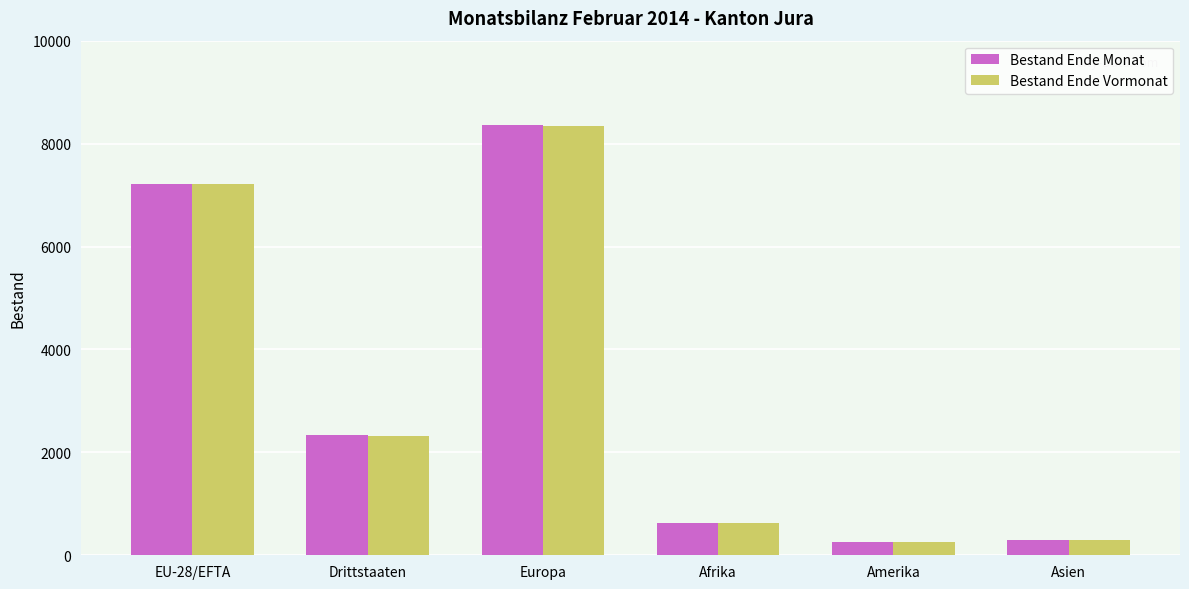

Which series has the widest spread of values?

Bestand Ende Monat